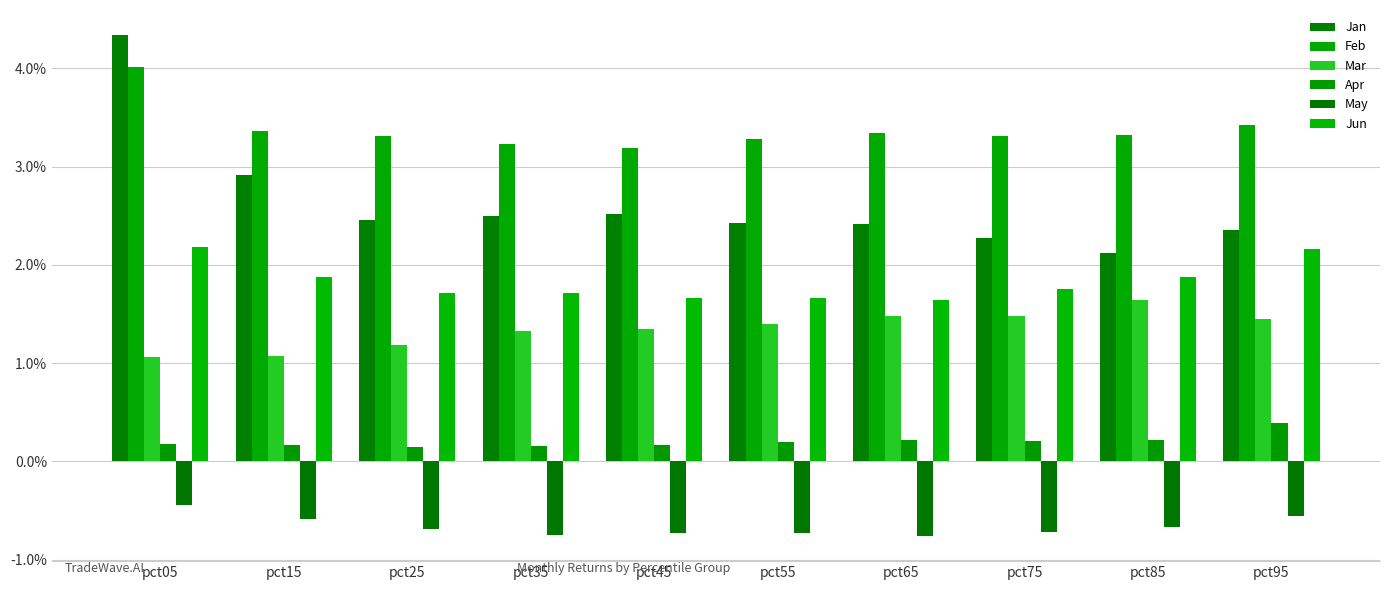

How many Jun values are between 1 and 2?

8